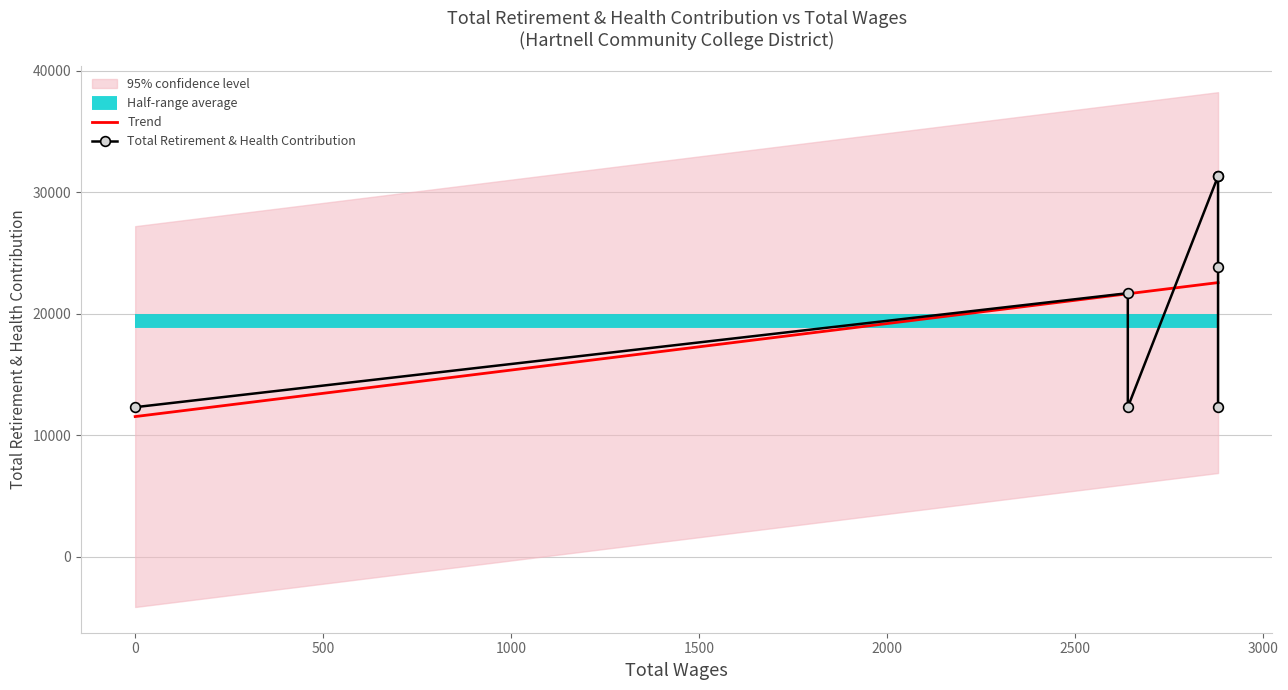

List the labels in order of value, smallest first.

2880.0, 2640.0, 0.0, 2640.0, 2880.0, 2880.0, 2880.0